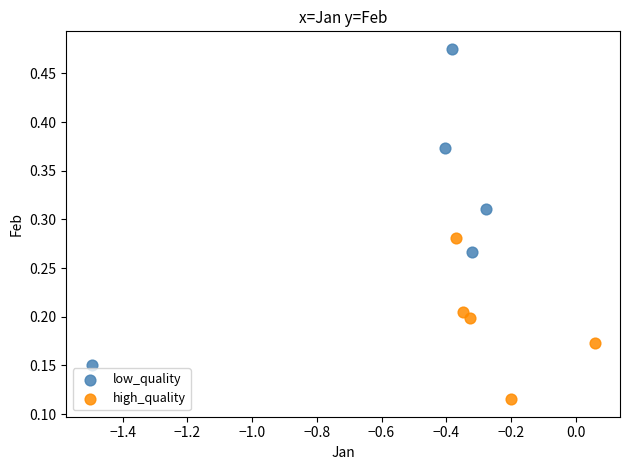

Which series contains the lowest Y value?

high_quality